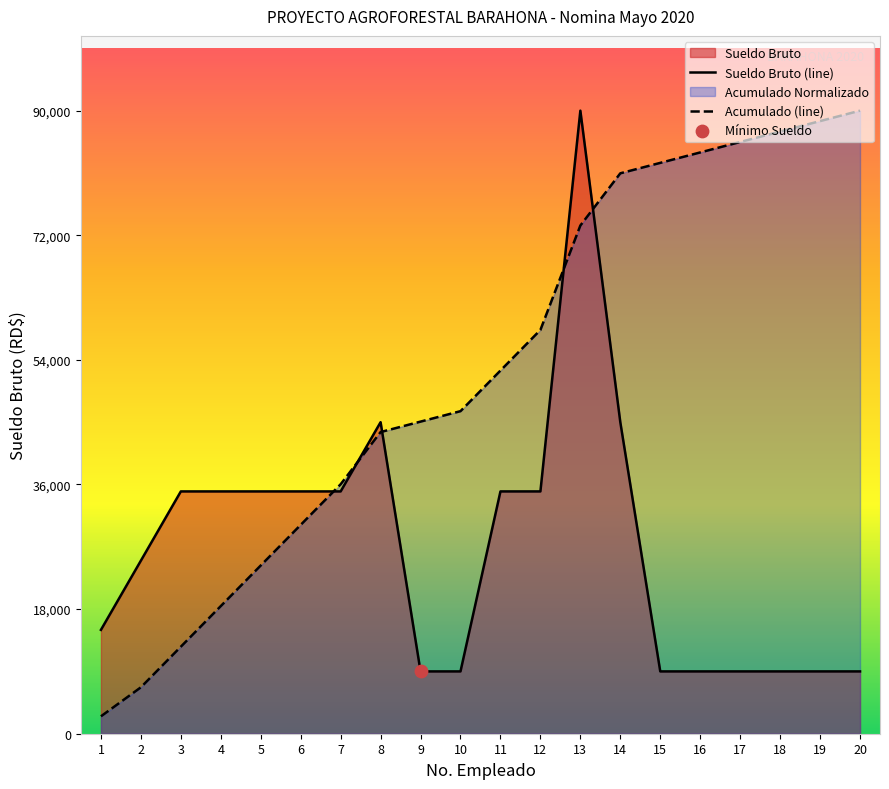

Which series has the largest total across all categories?

Acumulado (line)